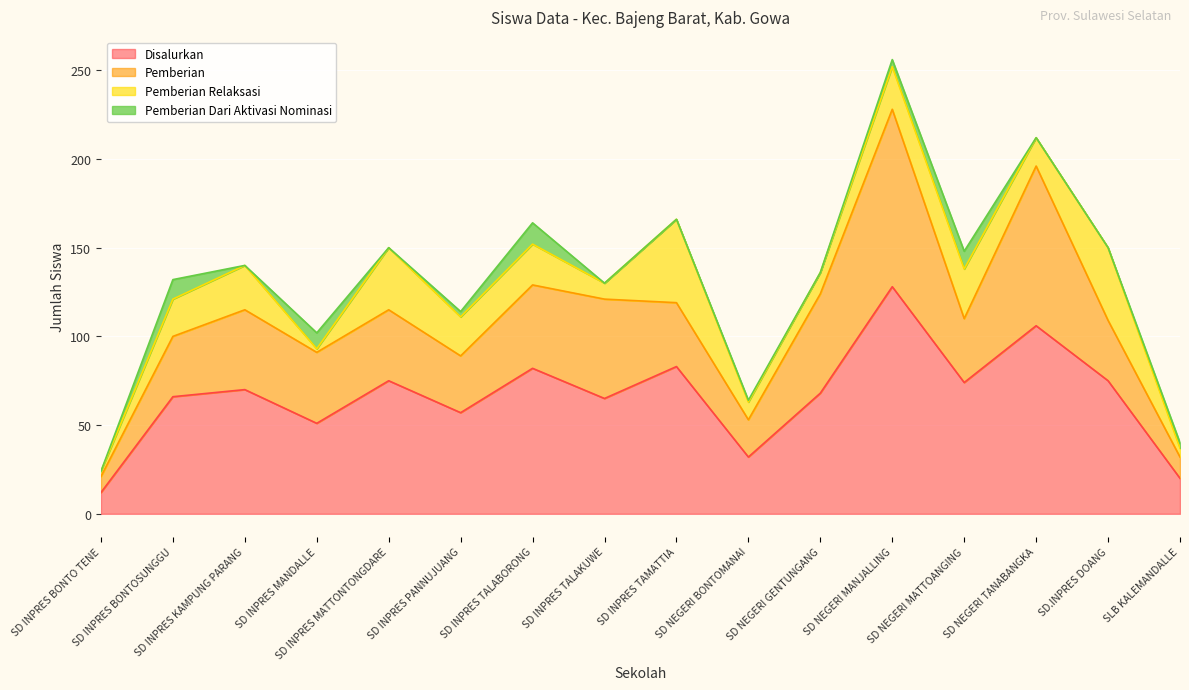

At how many categories does at least one series exceed 99?

2